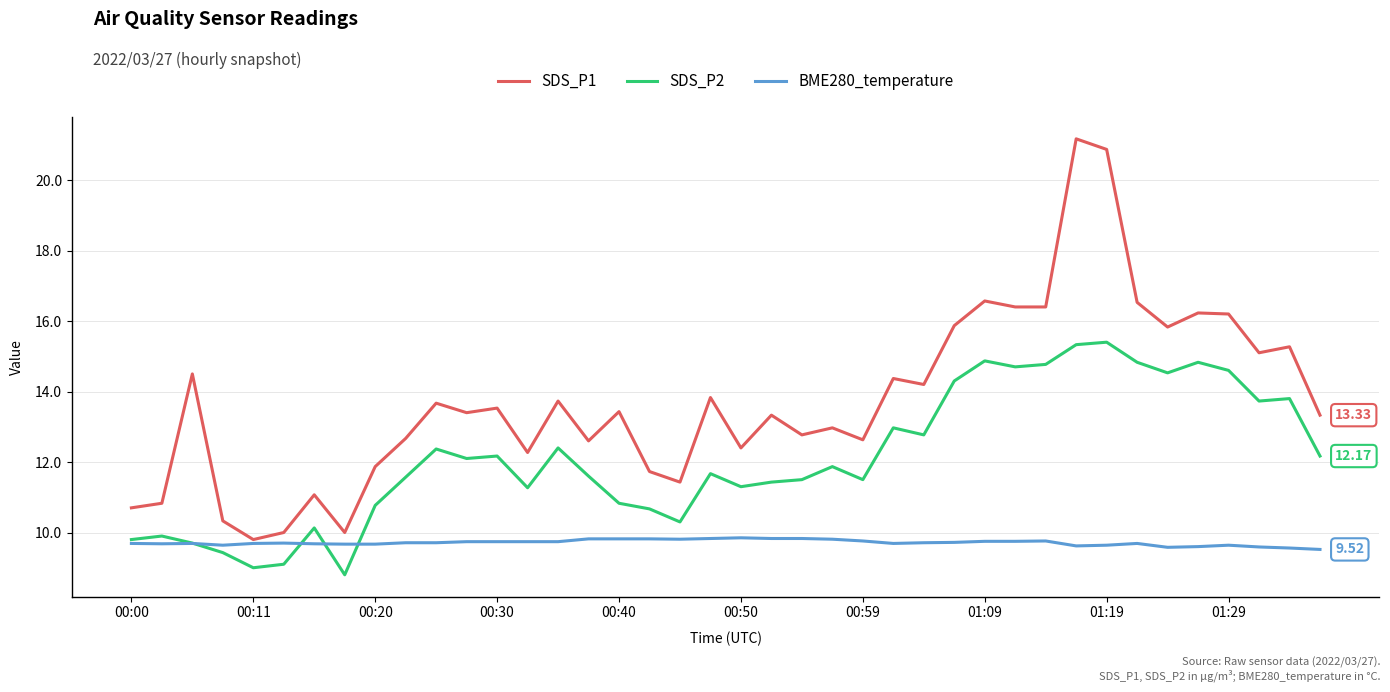

What is the smallest value displayed?

8.8